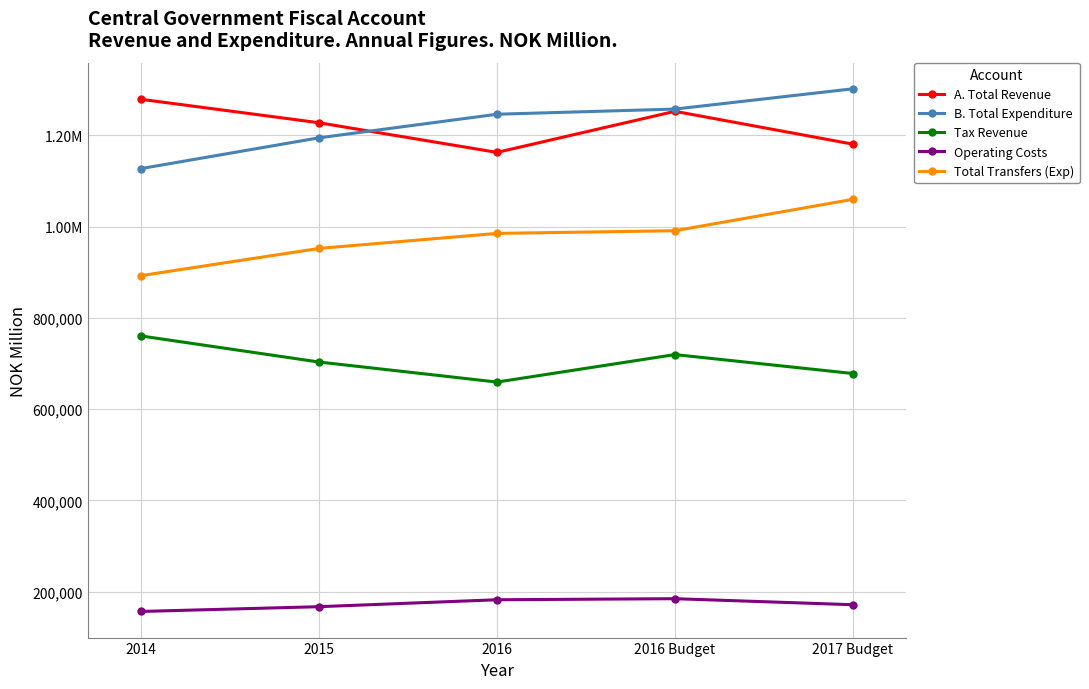

Reading left to right, what are all the values shown in this chart?

A. Total Revenue: 2014=1278758	2015=1227412	2016=1162483	2016 Budget=1252490	2017 Budget=1180570
B. Total Expenditure: 2014=1127096	2015=1194465	2016=1246092	2016 Budget=1257397	2017 Budget=1301806
Tax Revenue: 2014=760369	2015=703299	2016=659444	2016 Budget=719618	2017 Budget=678160
Operating Costs: 2014=156948	2015=167382	2016=182574	2016 Budget=184917	2017 Budget=171691
Total Transfers (Exp): 2014=892612	2015=952161	2016=985057	2016 Budget=990927	2017 Budget=1059643